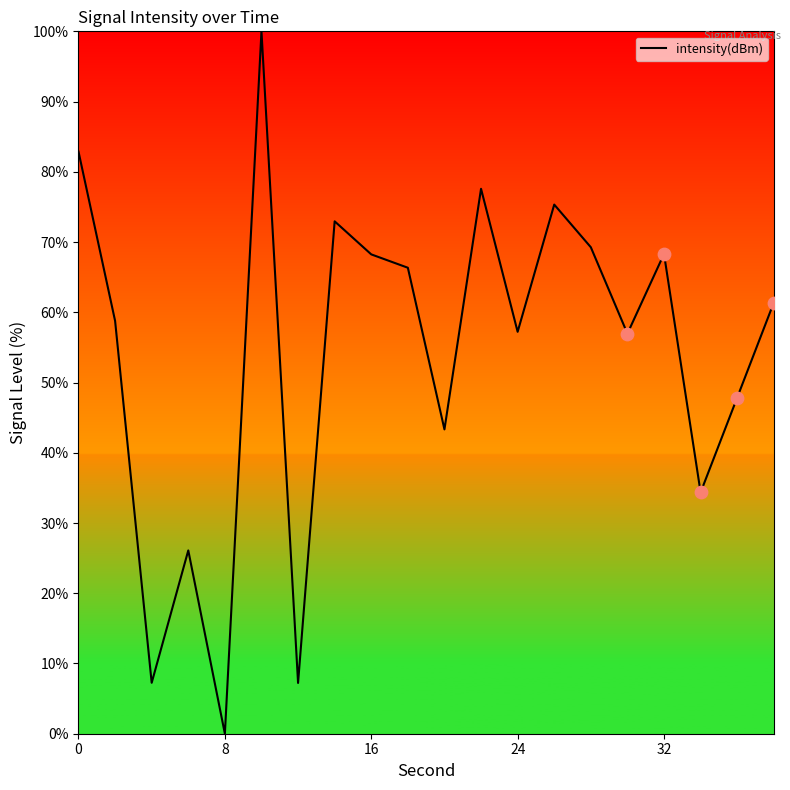

What is the greatest value displayed?

100.0